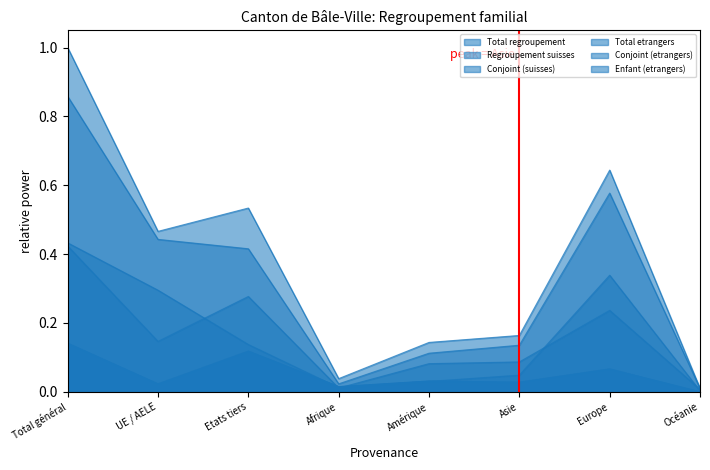

How many categories are shown in the chart?

8